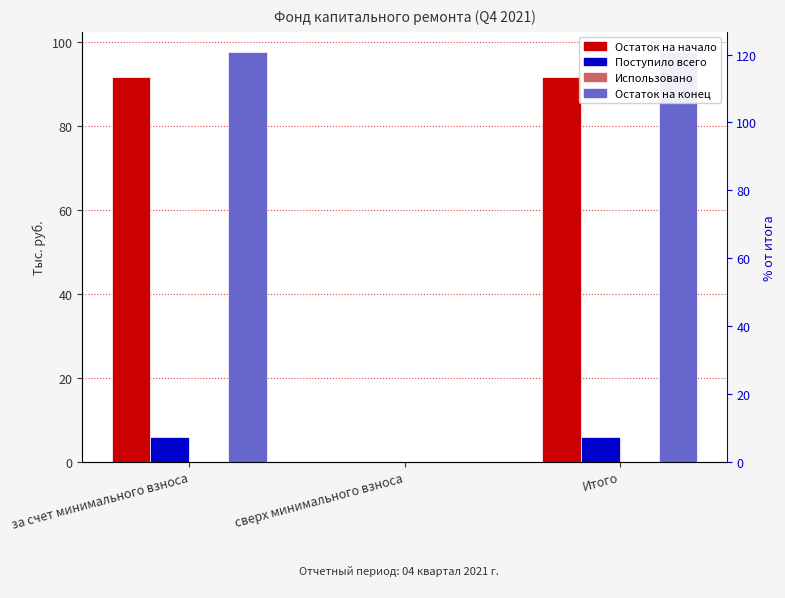

Which category has the lowest value in the Остаток на начало series?

сверх минимального взноса